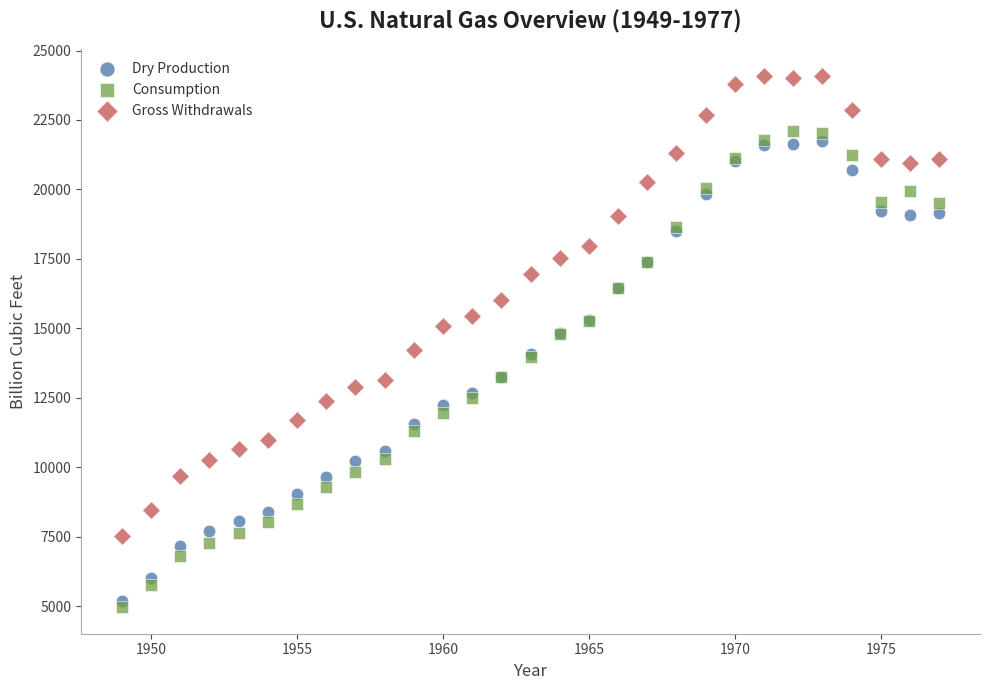

Which series contains the highest Y value?

Gross Withdrawals